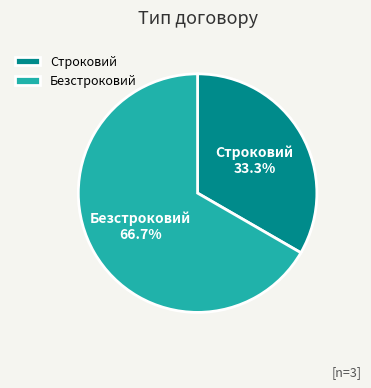

Which category has the smallest portion of the pie?

Строковий